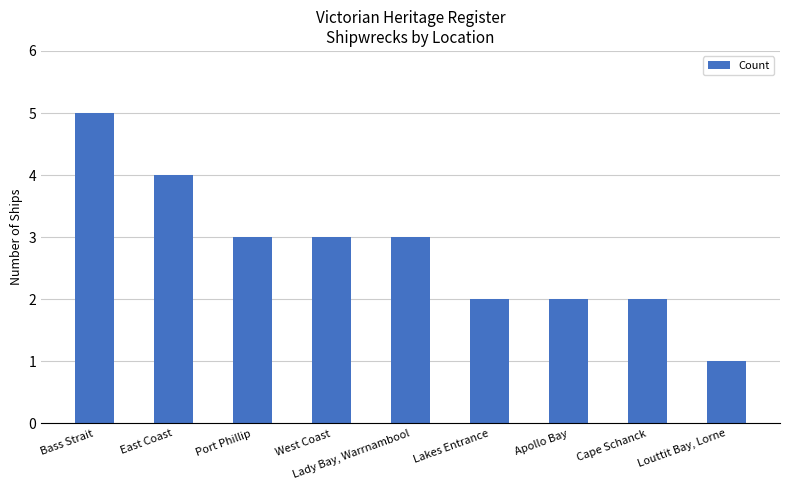

The chart shows a value of 3 at West Coast. True or false?

True